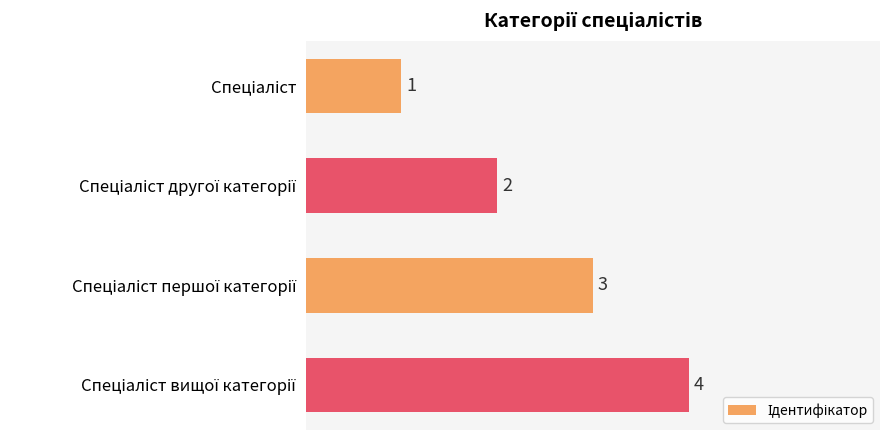

How many values are between 2 and 4?

3